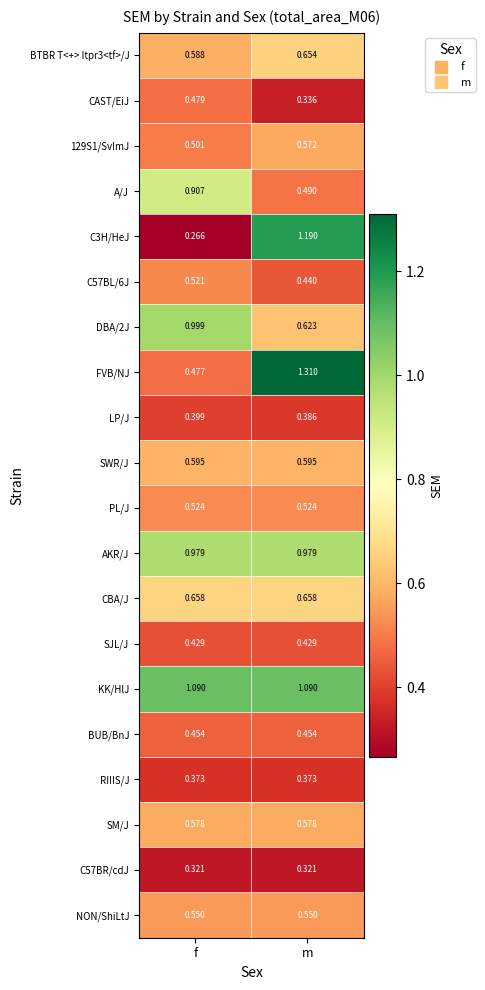

Count the number of categories in the chart.

2